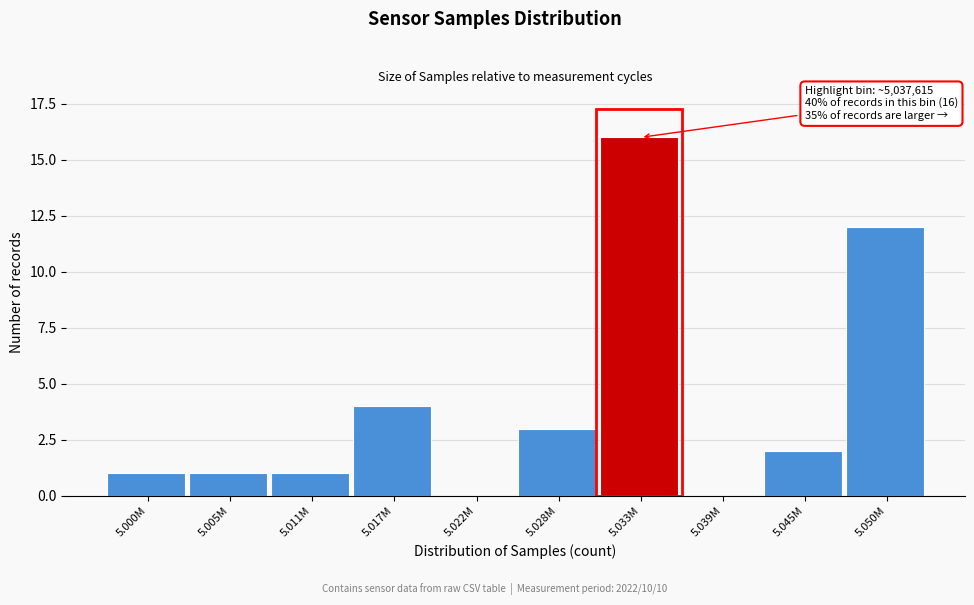

Reading right to left, list all the values displayed in this chart.

5.050M=12	5.045M=2	5.039M=0	5.033M=16	5.028M=3	5.022M=0	5.017M=4	5.011M=1	5.005M=1	5.000M=1